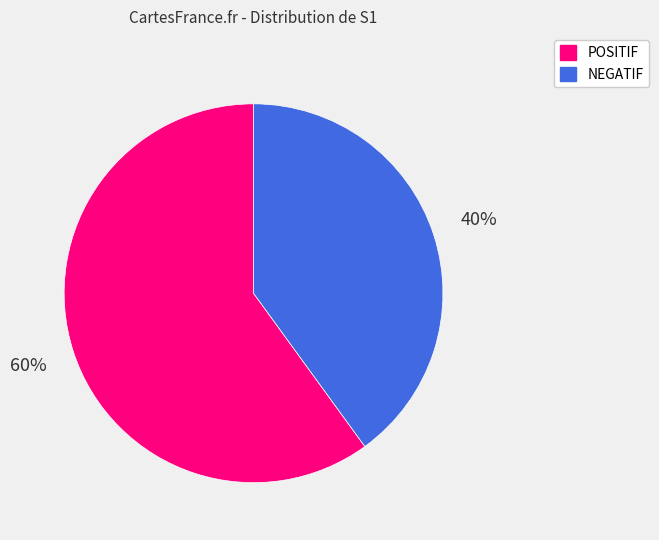

Combined, do POSITIF and NEGATIF account for over 50%?

Yes